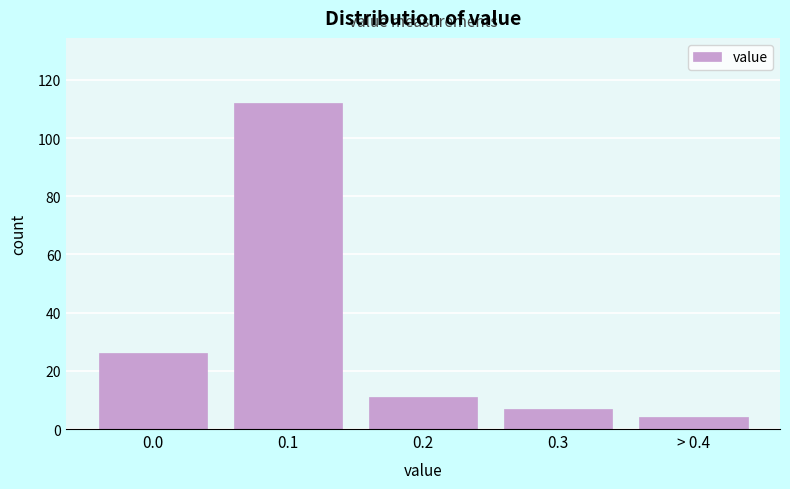

Reading right to left, list all the values displayed in this chart.

4	7	11	112	26